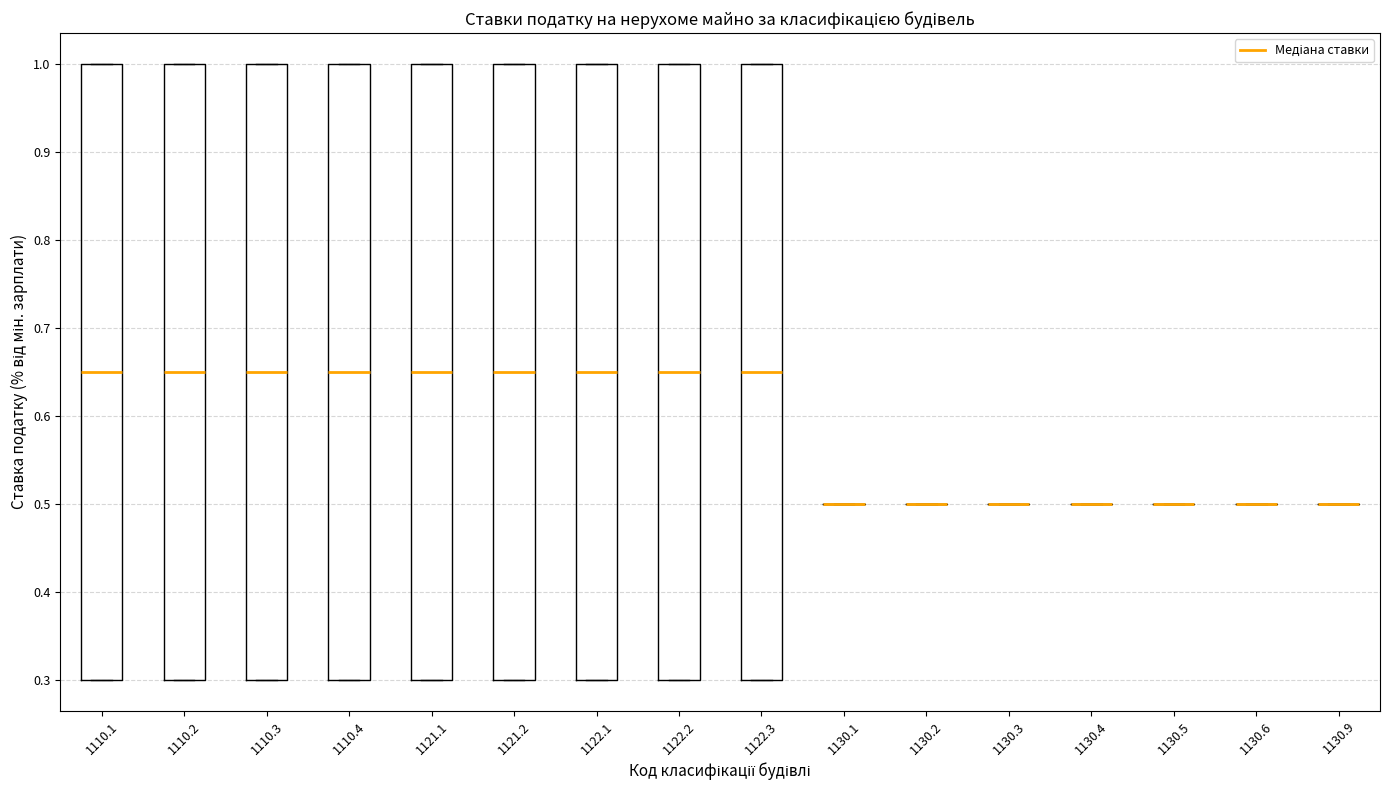

Where does the median line of the box at x = 1110.1 sit on the y-axis? The values are not printed on the chart, so give them approximately, as read against the axis.

0.65